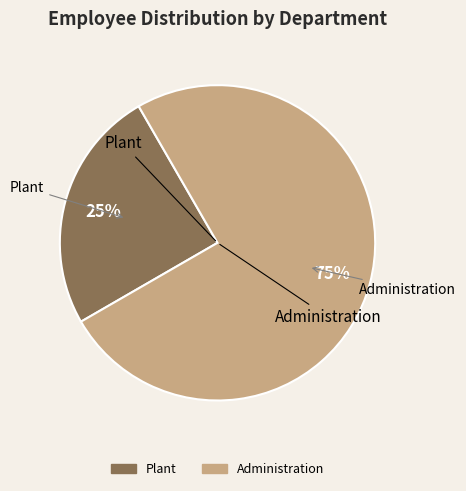

Does Plant represent more than half of the total?

No